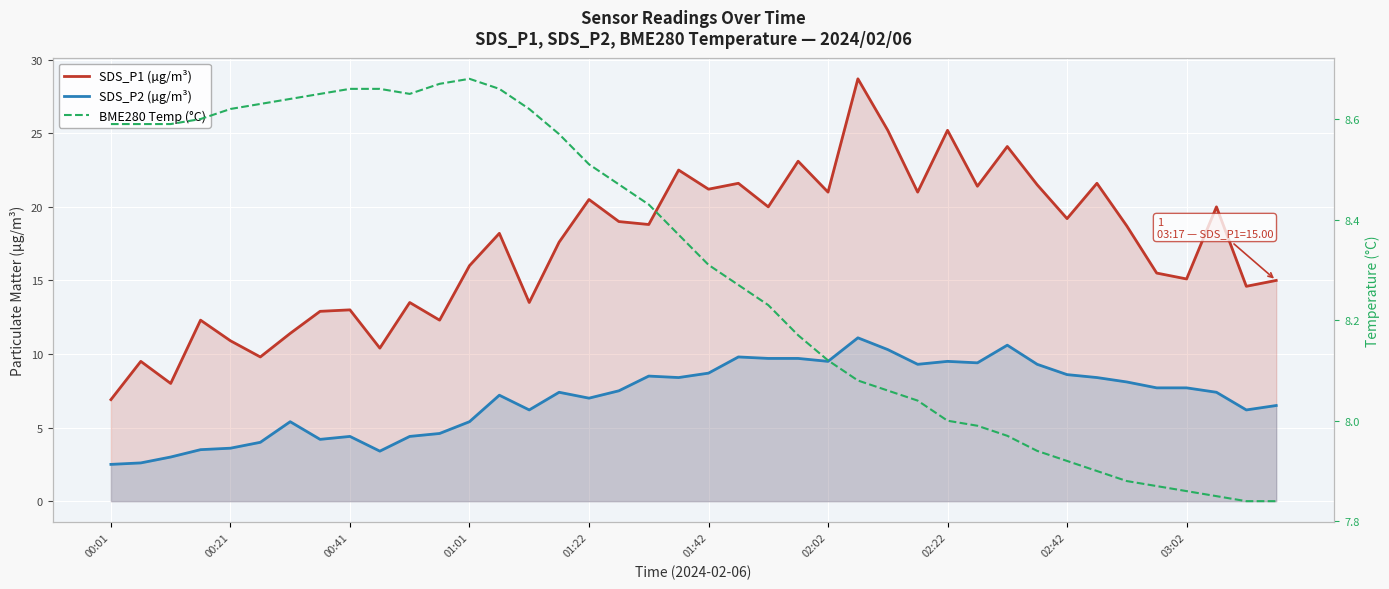

Which series has the largest range (max minus min)?

SDS_P1 (µg/m³)